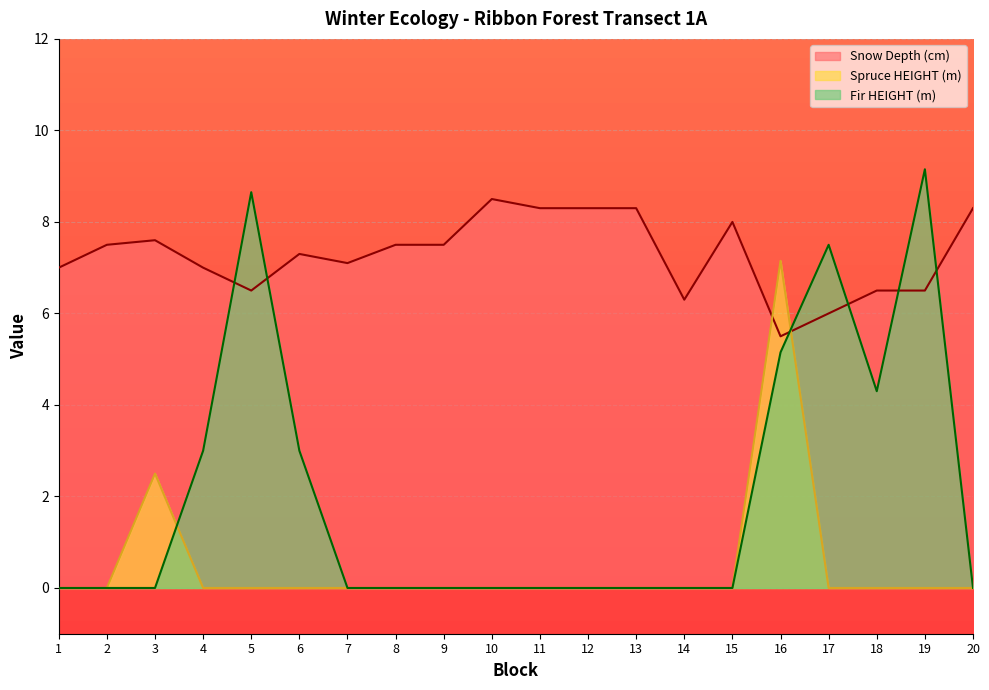

List the series in order of their overall mean, highest first.

Snow Depth (cm), Fir HEIGHT (m), Spruce HEIGHT (m)